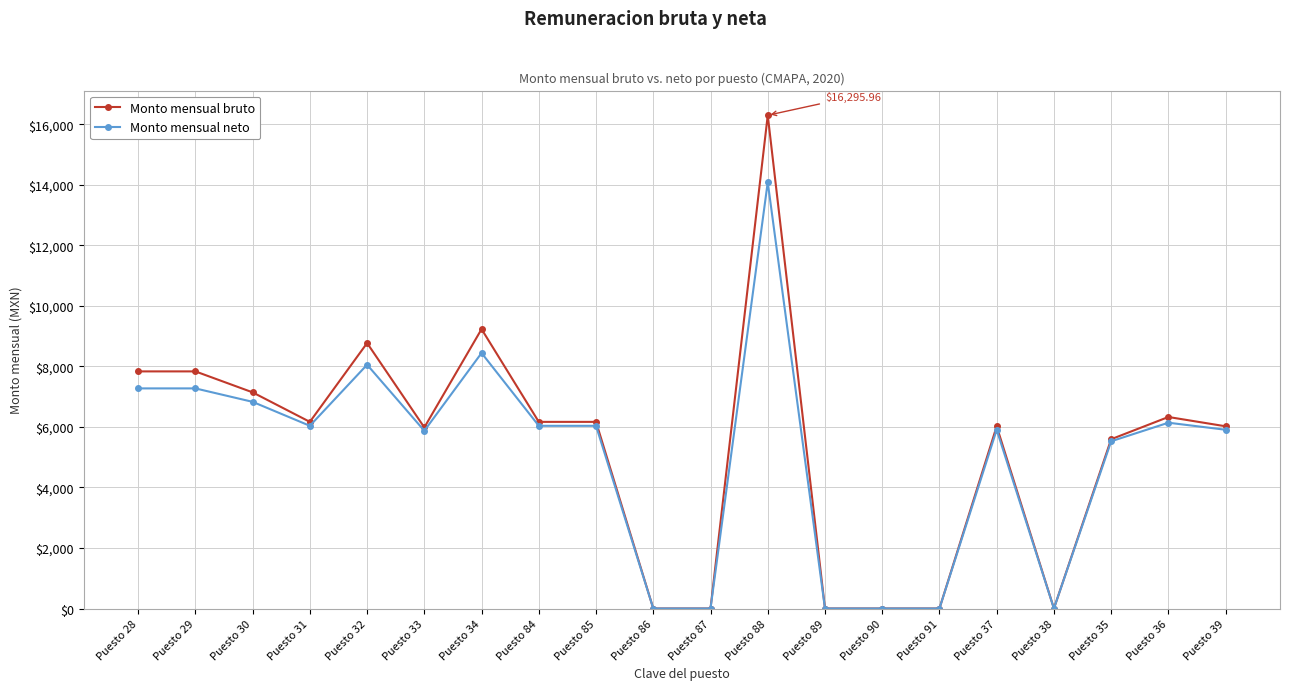

True or false: Monto mensual bruto has more than 0 points higher than both neighbors.

True